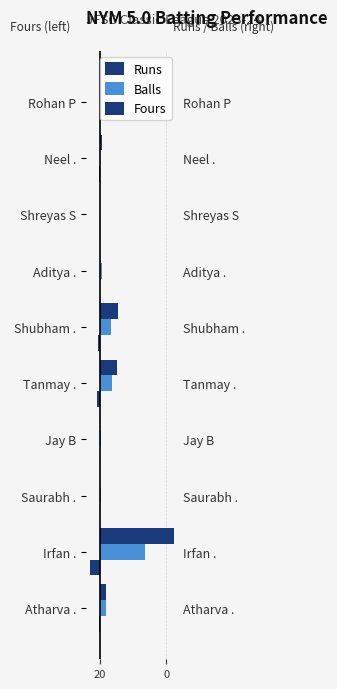

What is the sum of all Runs values?

179